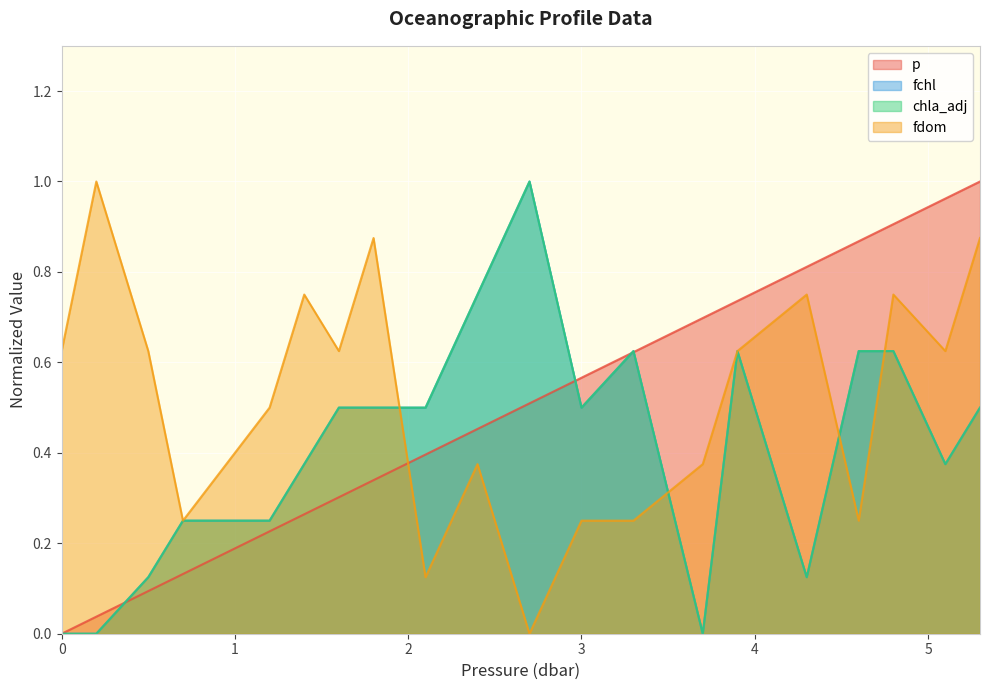

Which series has the largest total across all categories?

fdom